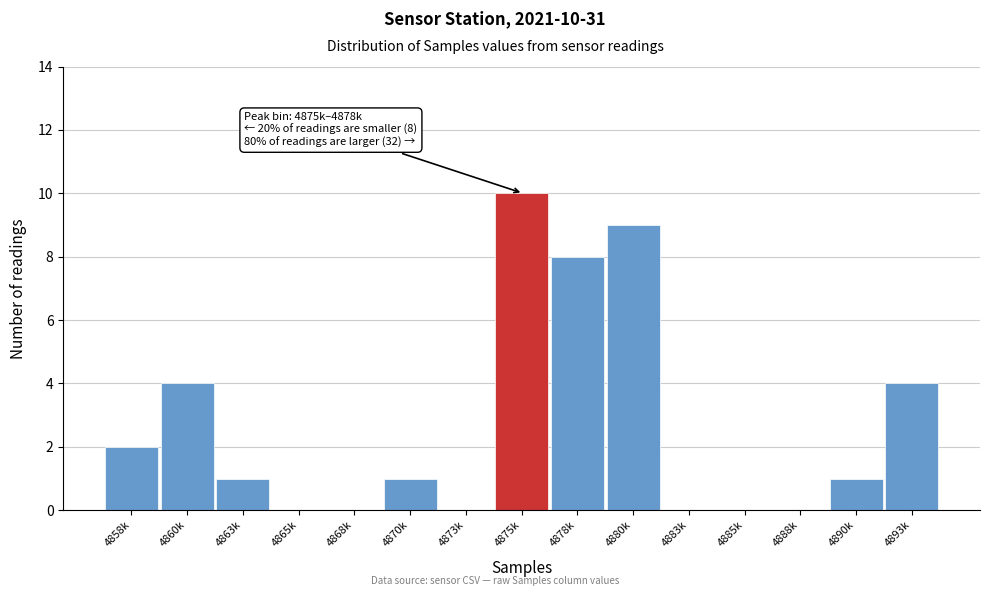

Reading left to right, list all the values displayed in this chart.

4858k=2	4860k=4	4863k=1	4865k=0	4868k=0	4870k=1	4873k=0	4875k=10	4878k=8	4880k=9	4883k=0	4885k=0	4888k=0	4890k=1	4893k=4